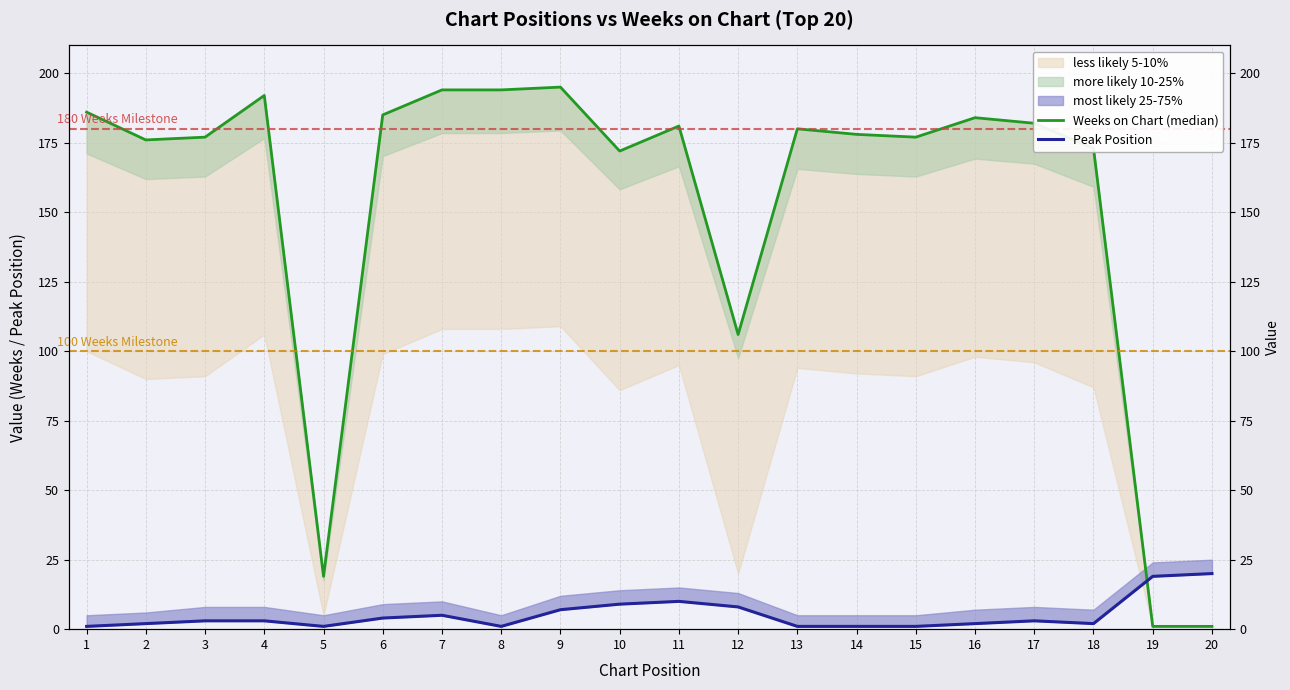

Where is the first local minimum for Peak Position?

5